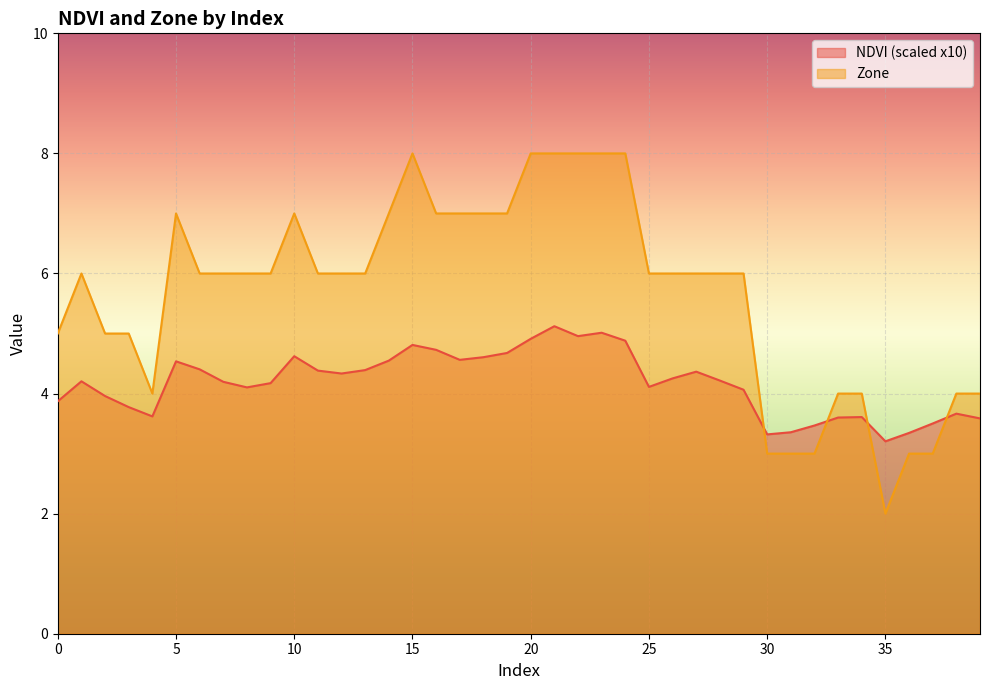

Where is the first local maximum for Zone?

1